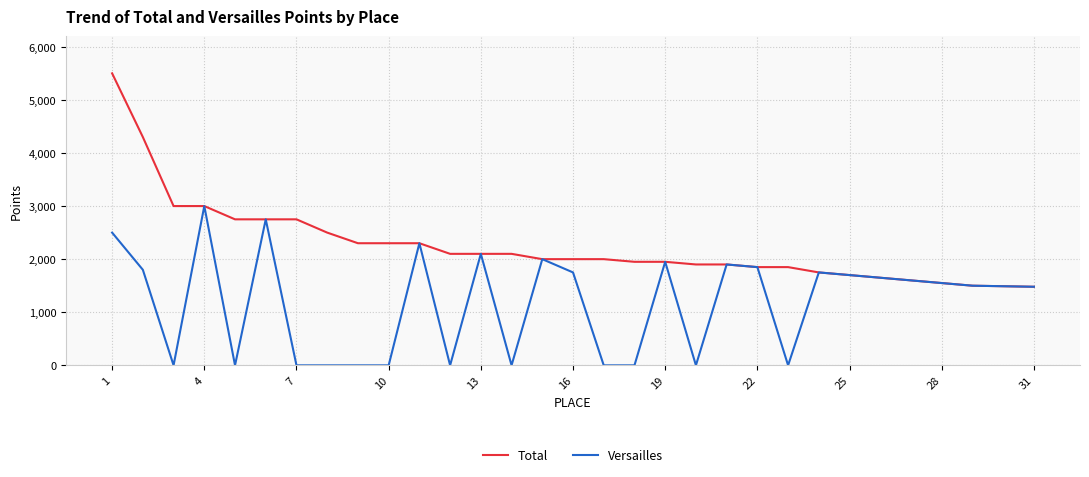

How many categories are shown in the chart?

31